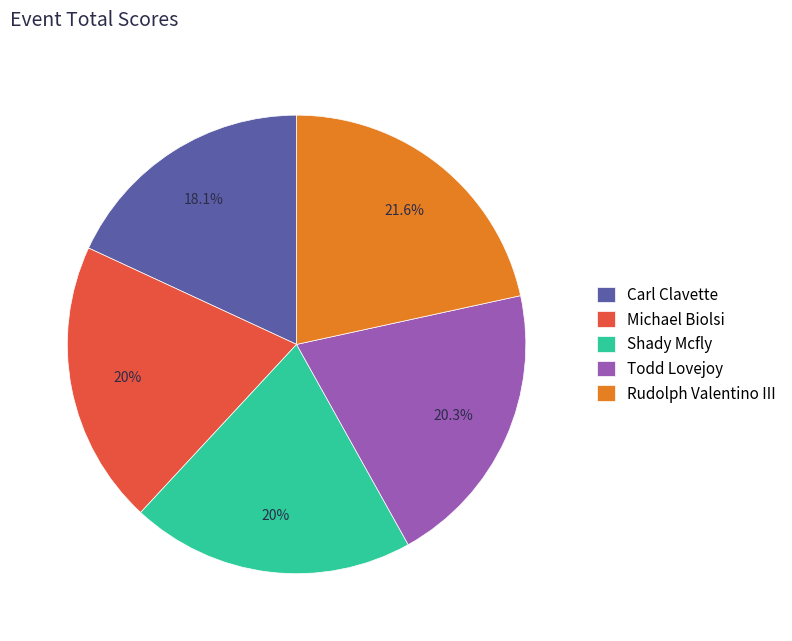

To the nearest percent, what is the combined percentage of Todd Lovejoy and Michael Biolsi?

40%